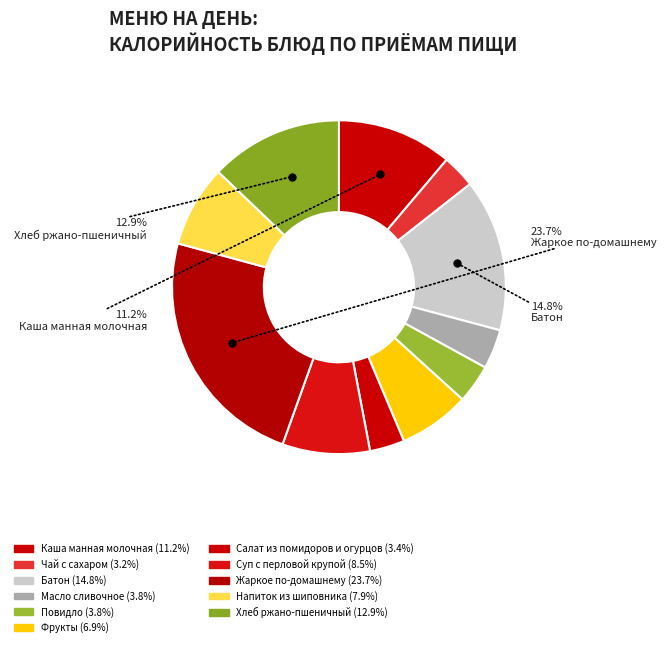

How many segments does this pie chart have?

11